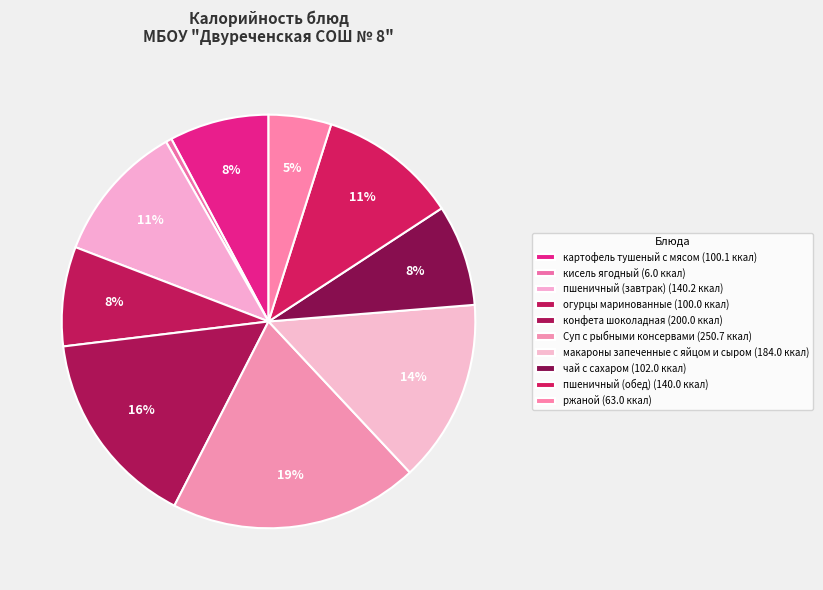

Is there a majority slice in this chart?

No